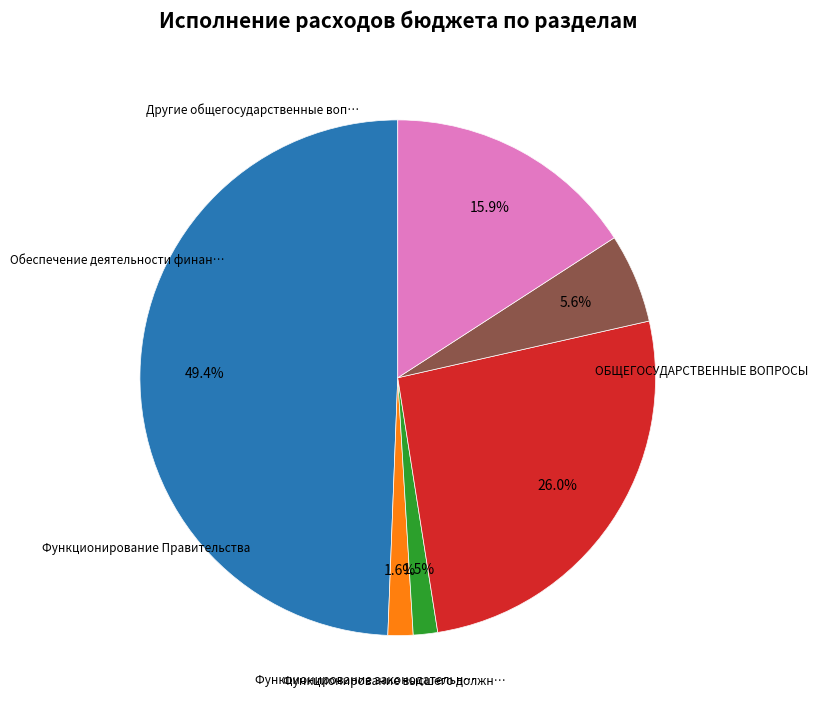

Is Функционирование высшего должностного лица the majority of the pie?

No